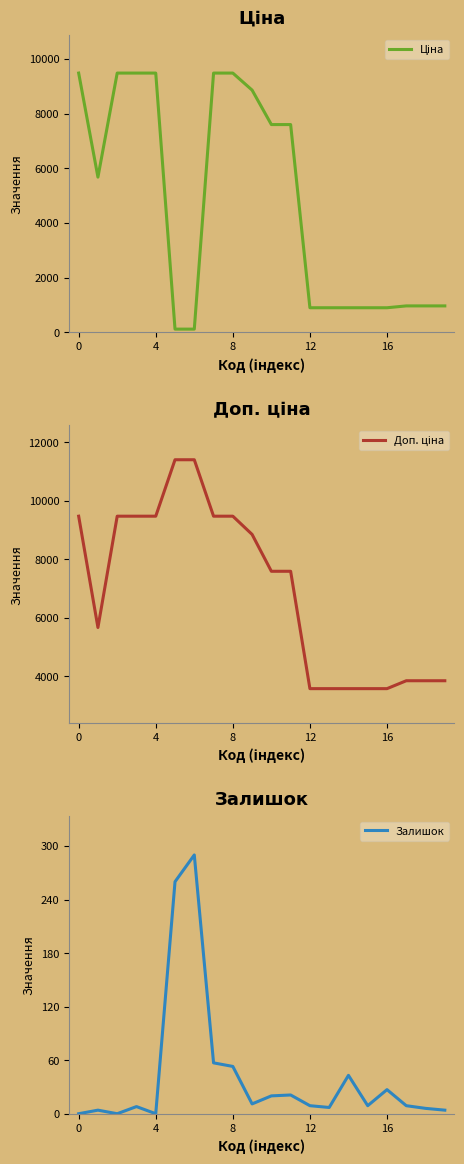

The Залишок series shows 9 at 12. True or false?

True